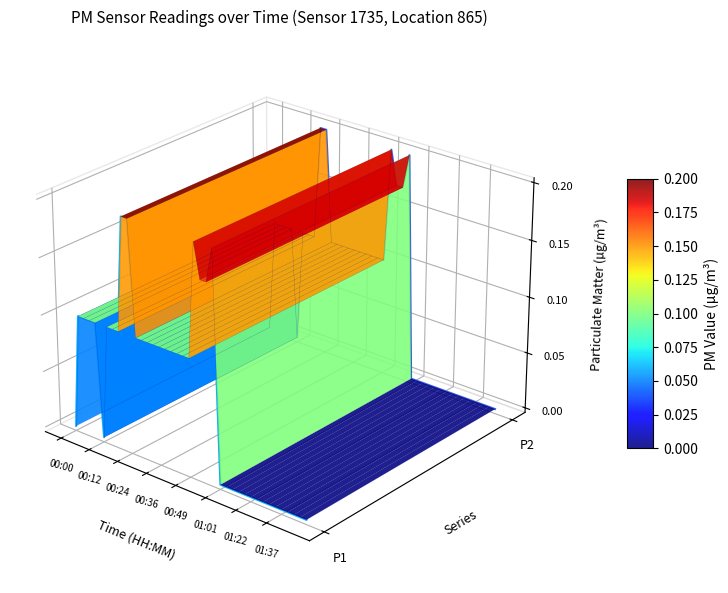

Which series has the largest total across all categories?

P2